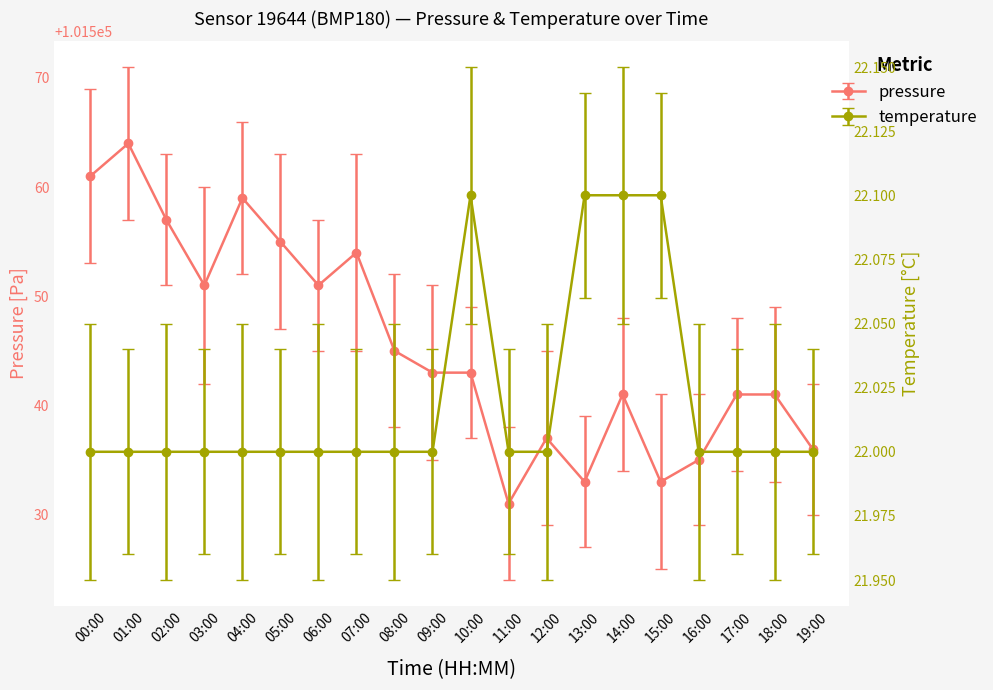

What are all the series names shown in the legend?

pressure, temperature